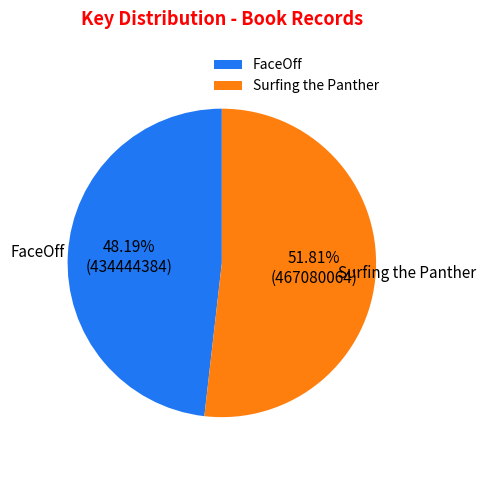

What is the ratio of the value at Surfing the Panther to the value at FaceOff?

1.1